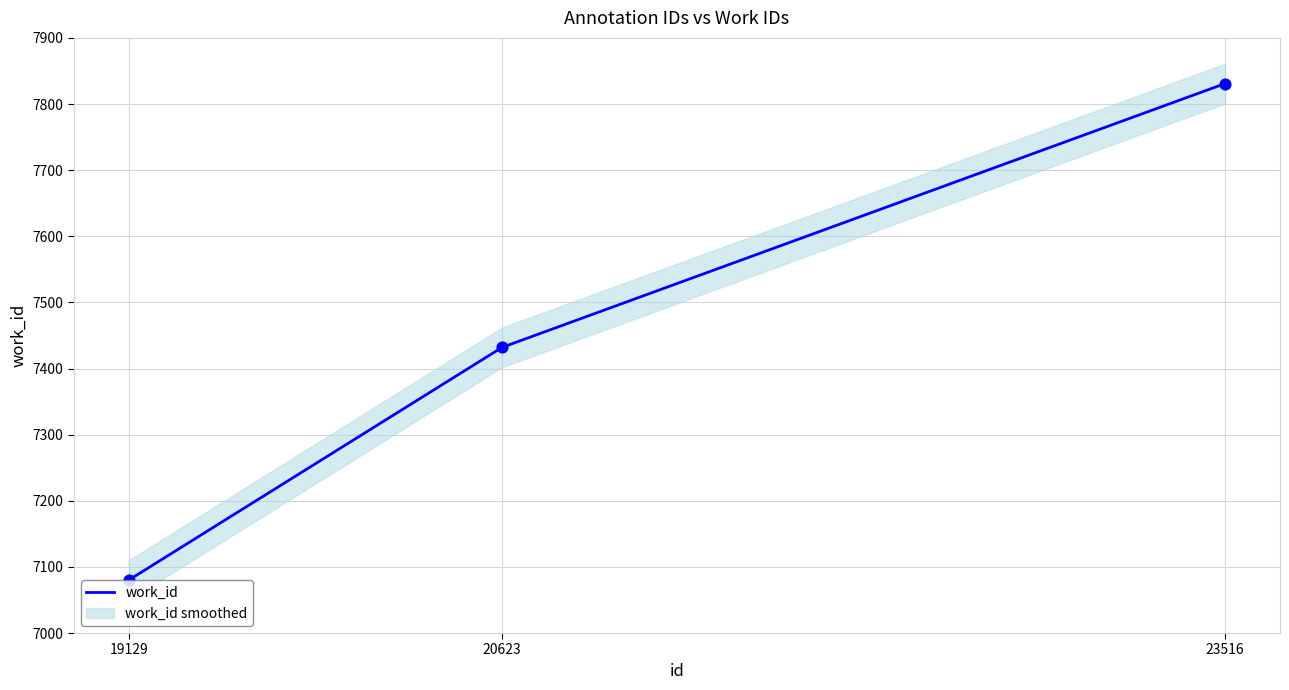

Between 20623 and 23516, which is larger?

23516